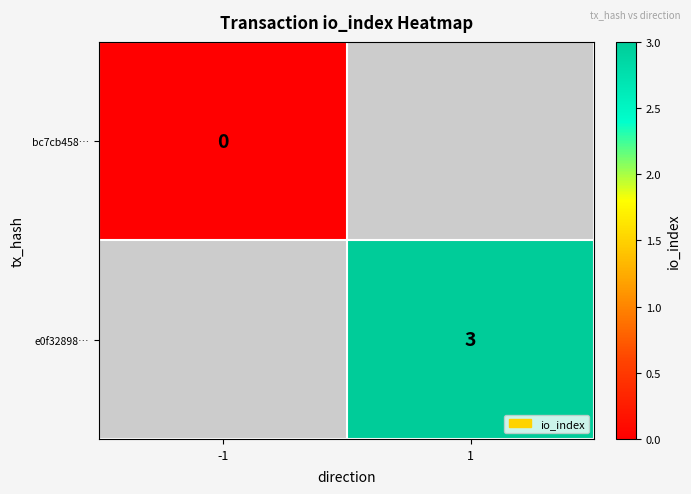

At how many categories does at least one series exceed 1?

1